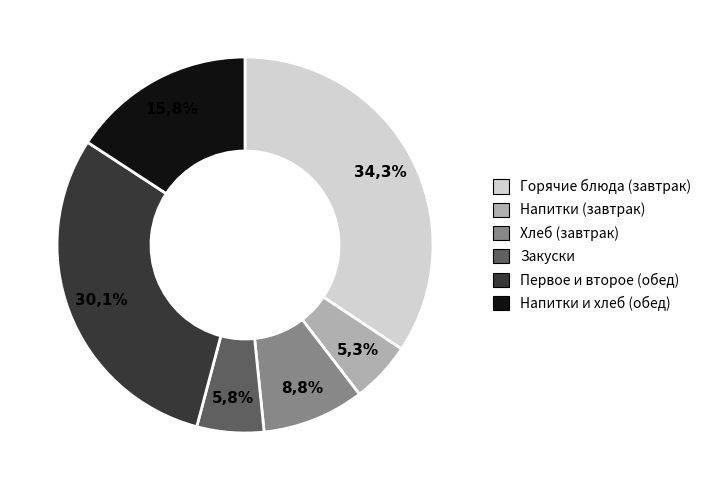

Does Свекольник account for over 50% of the chart?

No